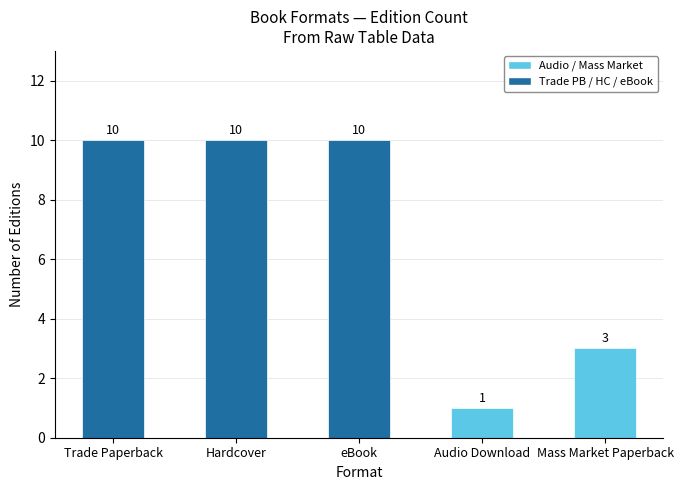

Which category has the lowest value across all series?

Audio Download